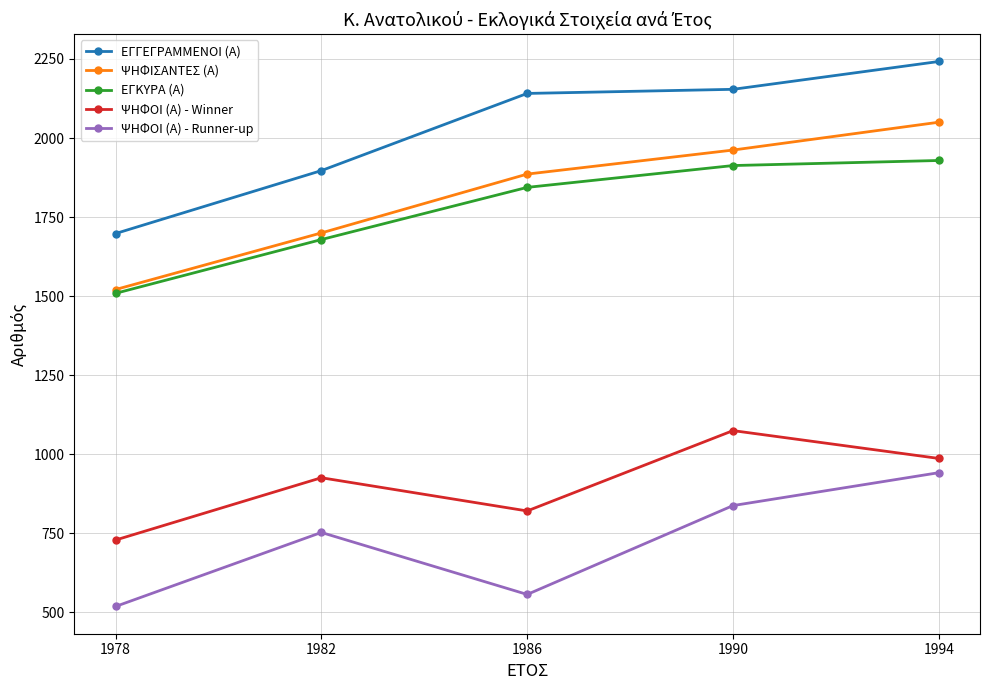

True or false: ΕΓΓΕΓΡΑΜΜΕΝΟΙ (Α) has more than 1 interior local peaks.

False